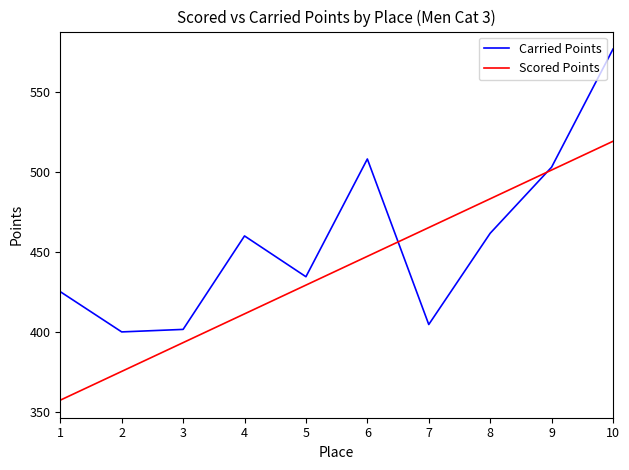

Reading left to right, transcribe all the data shown in this chart.

Carried Points: 1=425.1	2=400.0	3=401.6	4=460.0	5=434.5	6=508.1	7=404.6	8=461.6	9=503.0	10=576.7
Scored Points: 1=357.3	2=375.3	3=393.3	4=411.3	5=429.3	6=447.2	7=465.2	8=483.2	9=501.2	10=519.1